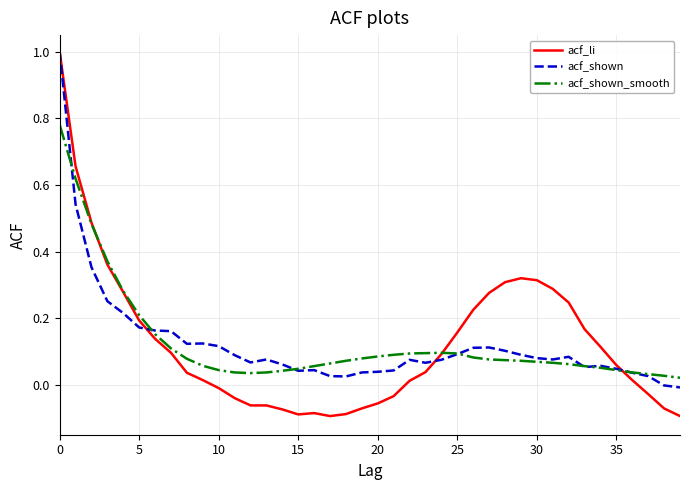

What is the highest value of the acf_li series?

1.0